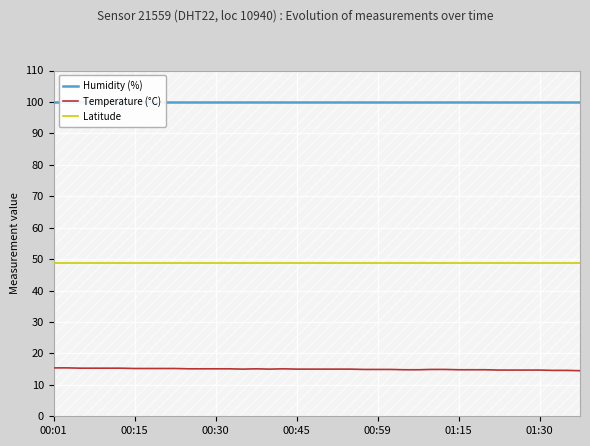

What is the spread (max minus min) of values at 34?

85.2